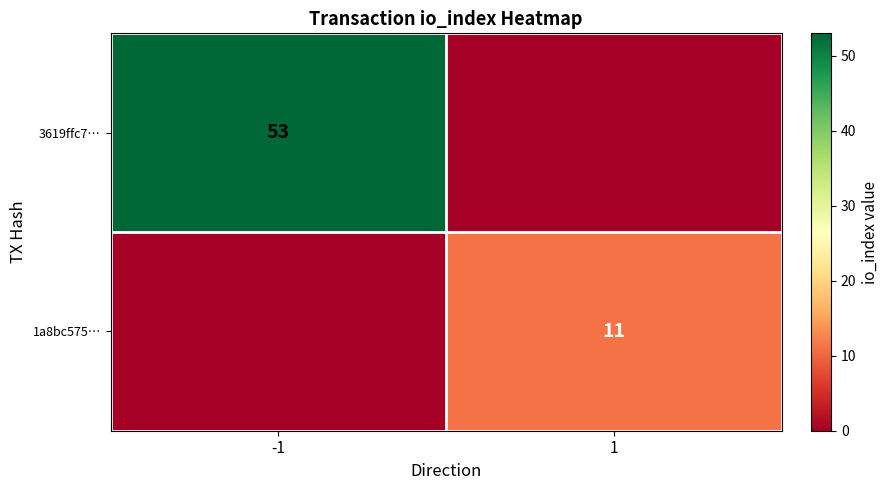

The value of 1a8bc575… at 1 is 11. True or false?

True